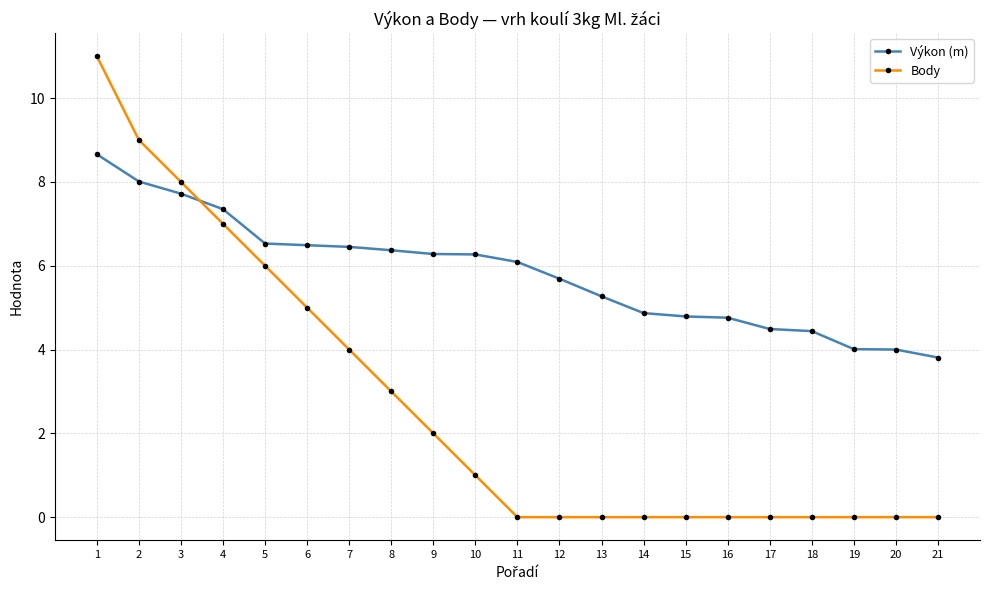

Read the Výkon (m) value at 16.

4.8